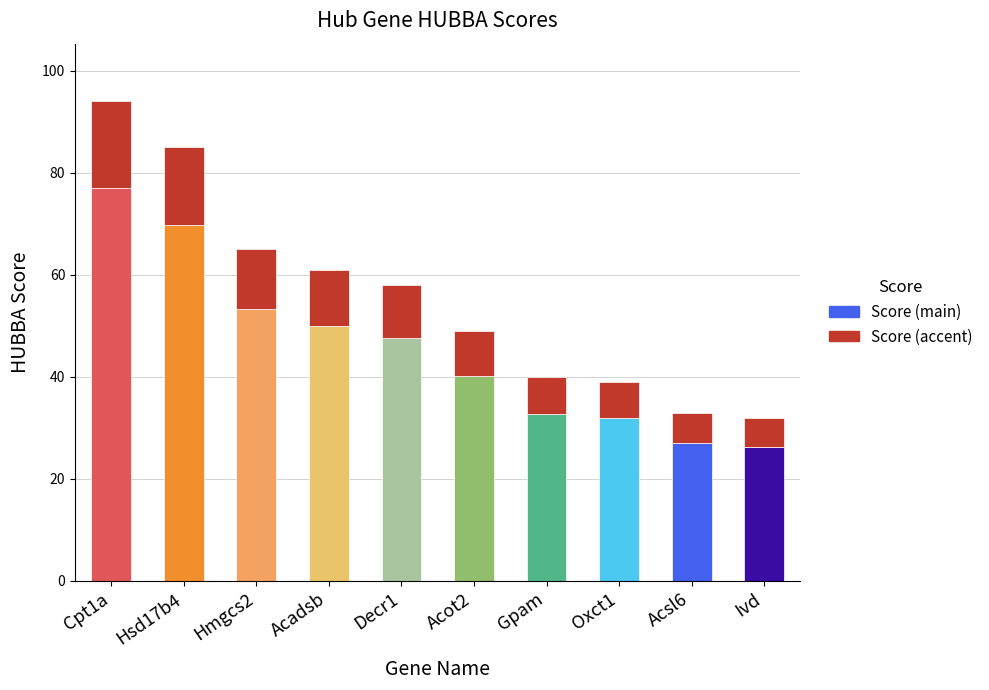

Is it true that Score (main) equals 16.5 at Gpam?

False